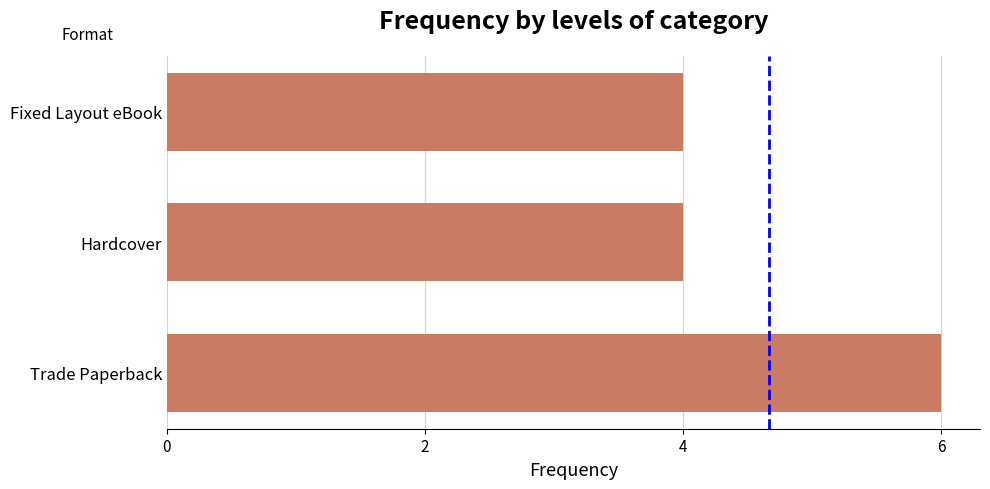

Does the chart contain stacked bars?

No